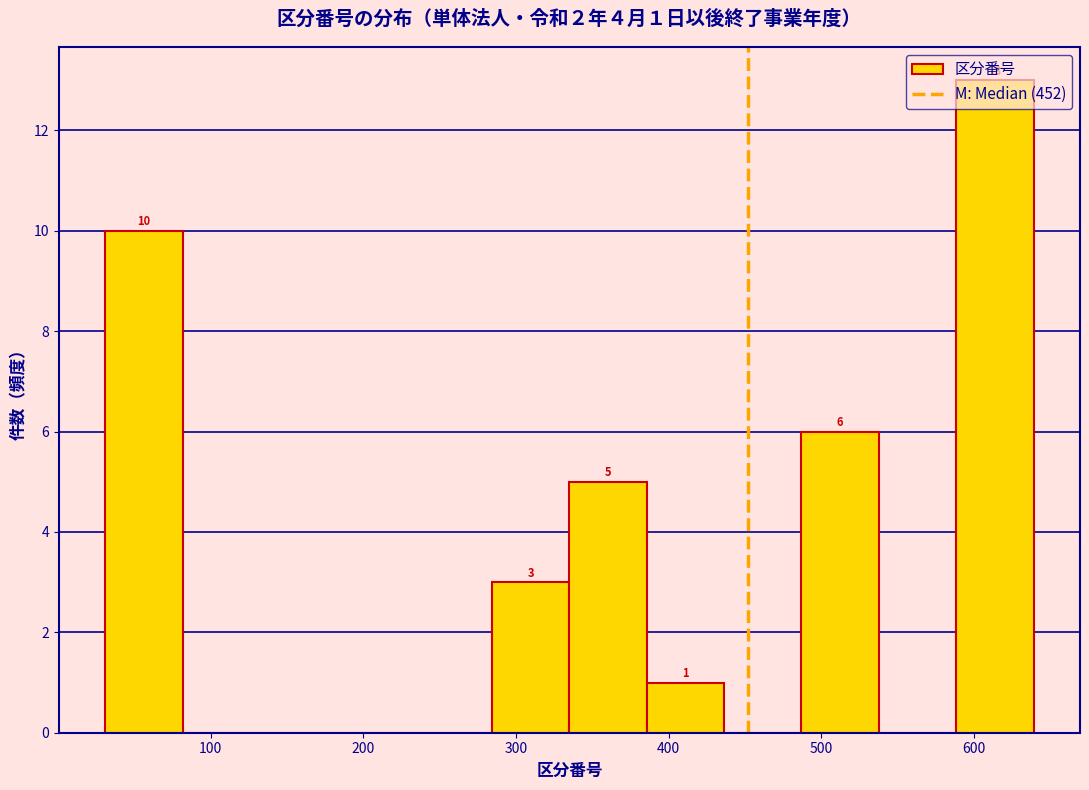

Which range on the x-axis has the tallest bar?

590 to 640